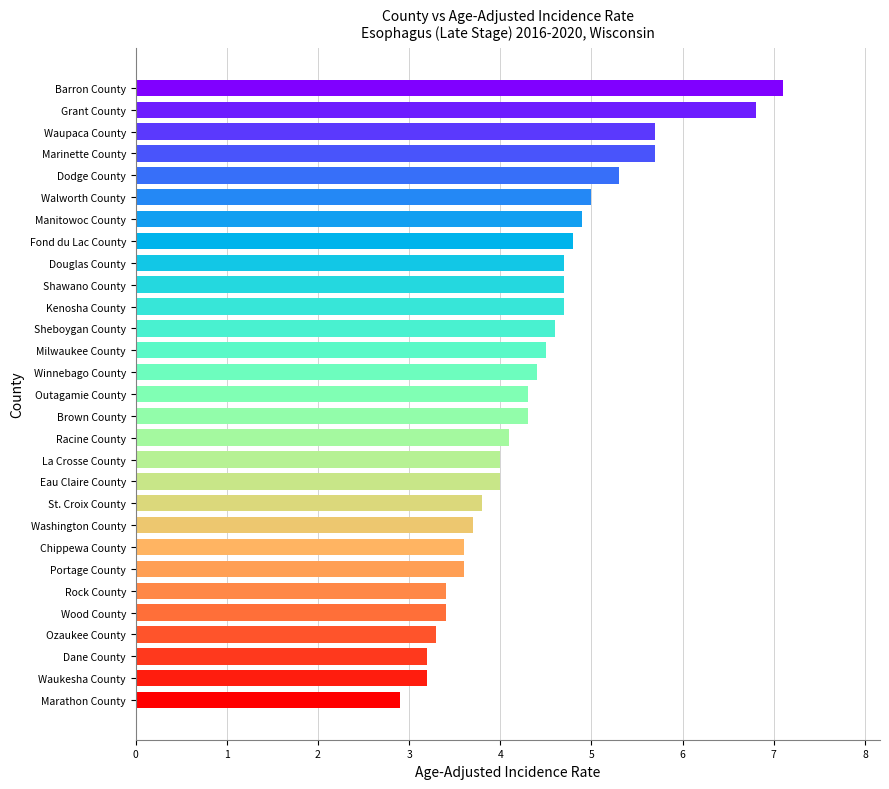

Where is the data nearest to the value 5?

Walworth County